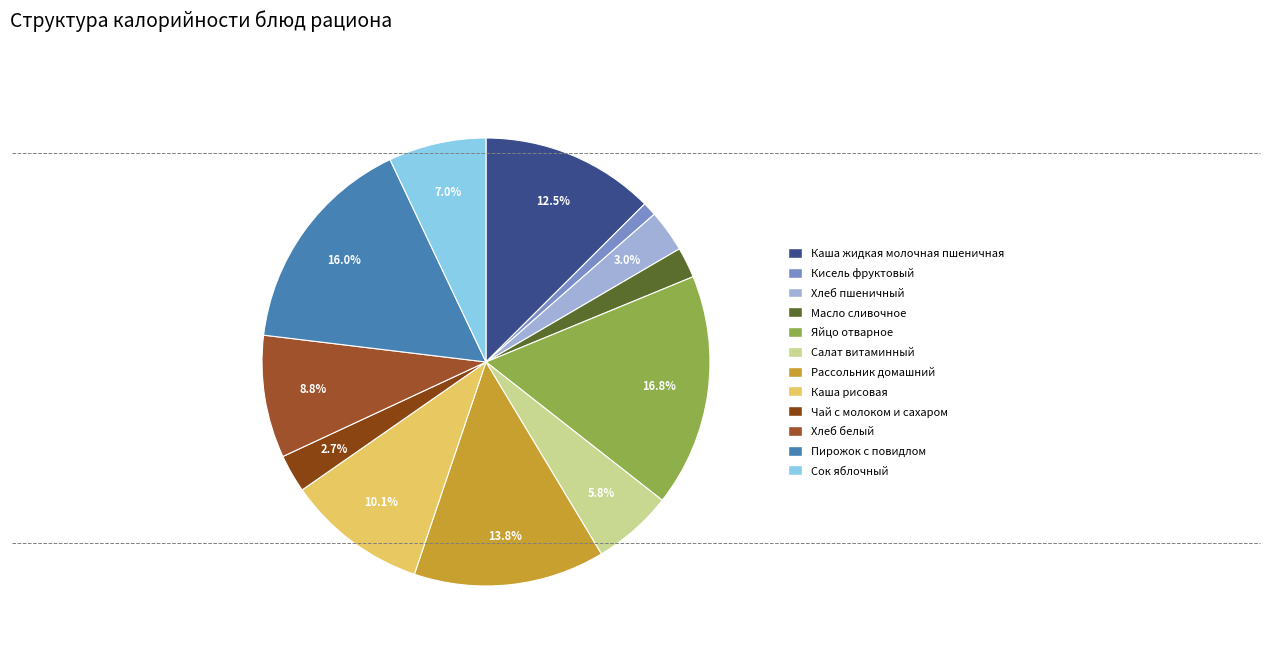

To the nearest percent, what is the difference between the Сок яблочный and Каша рисовая slice percentages?

3%